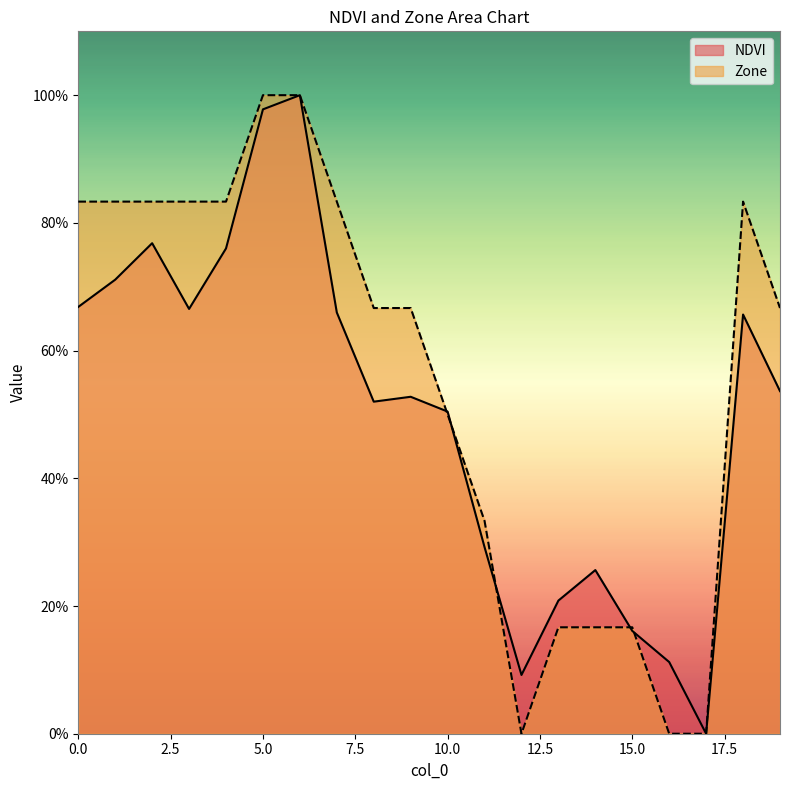

Rank the series by their average value, from lowest to highest.

NDVI, Zone